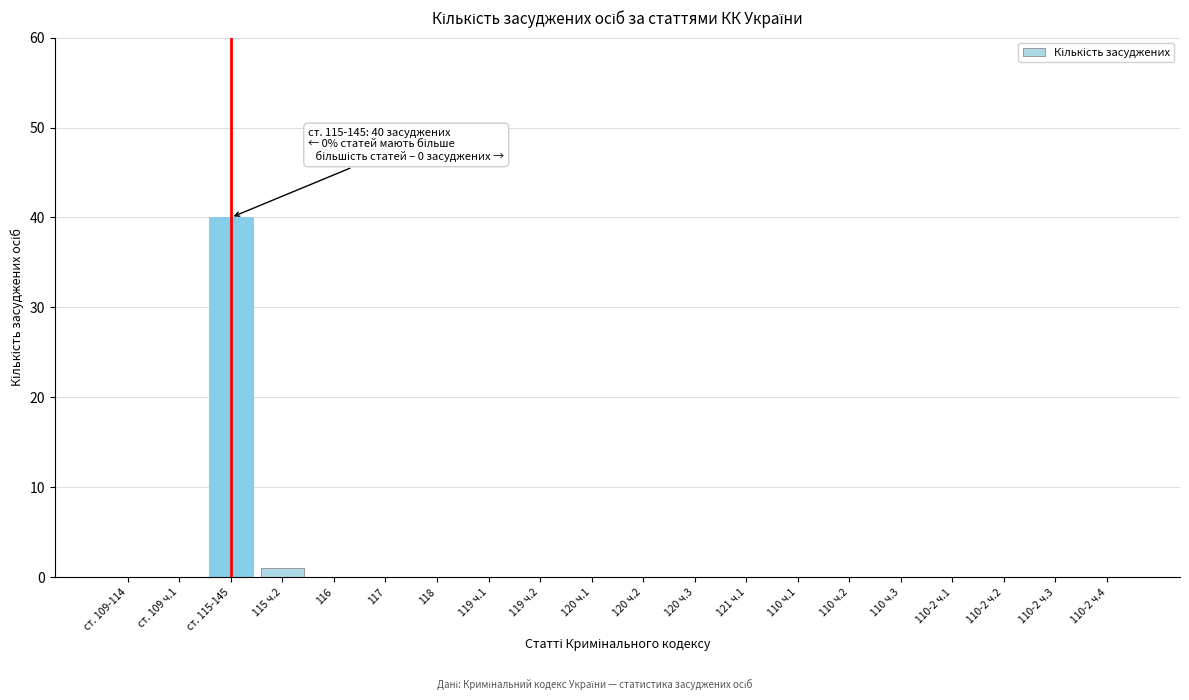

Reading left to right, transcribe all the data shown in this chart.

ст. 109-114=0	ст. 109 ч.1=0	ст. 115-145=40	115 ч.2=1	116=0	117=0	118=0	119 ч.1=0	119 ч.2=0	120 ч.1=0	120 ч.2=0	120 ч.3=0	121 ч.1=0	110 ч.1=0	110 ч.2=0	110 ч.3=0	110-2 ч.1=0	110-2 ч.2=0	110-2 ч.3=0	110-2 ч.4=0